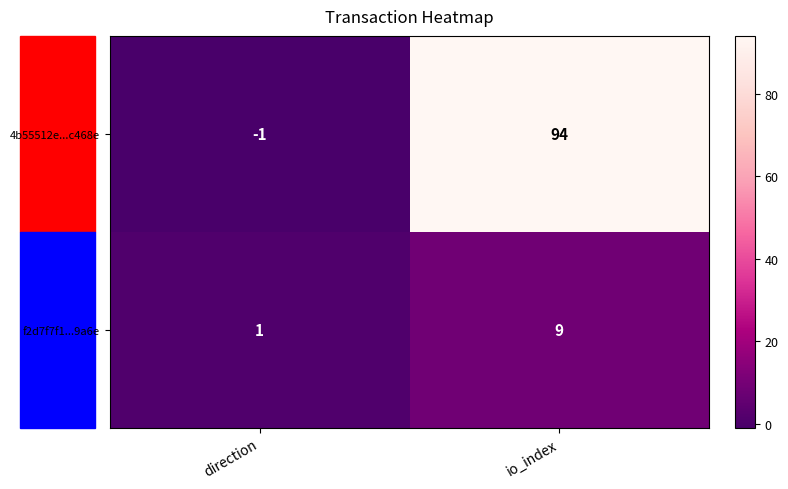

What is the greatest value displayed?

94